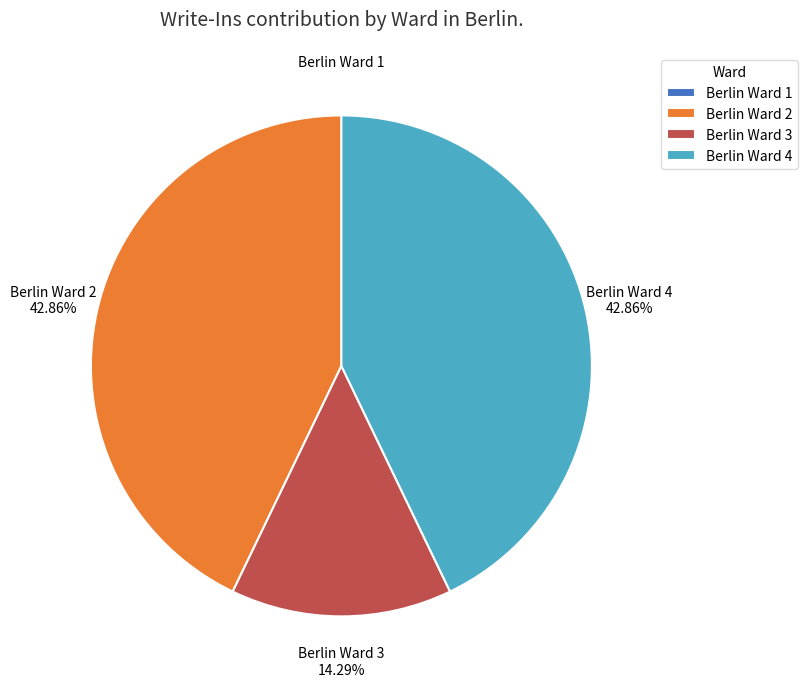

Is Berlin Ward 4 the majority of the pie?

No